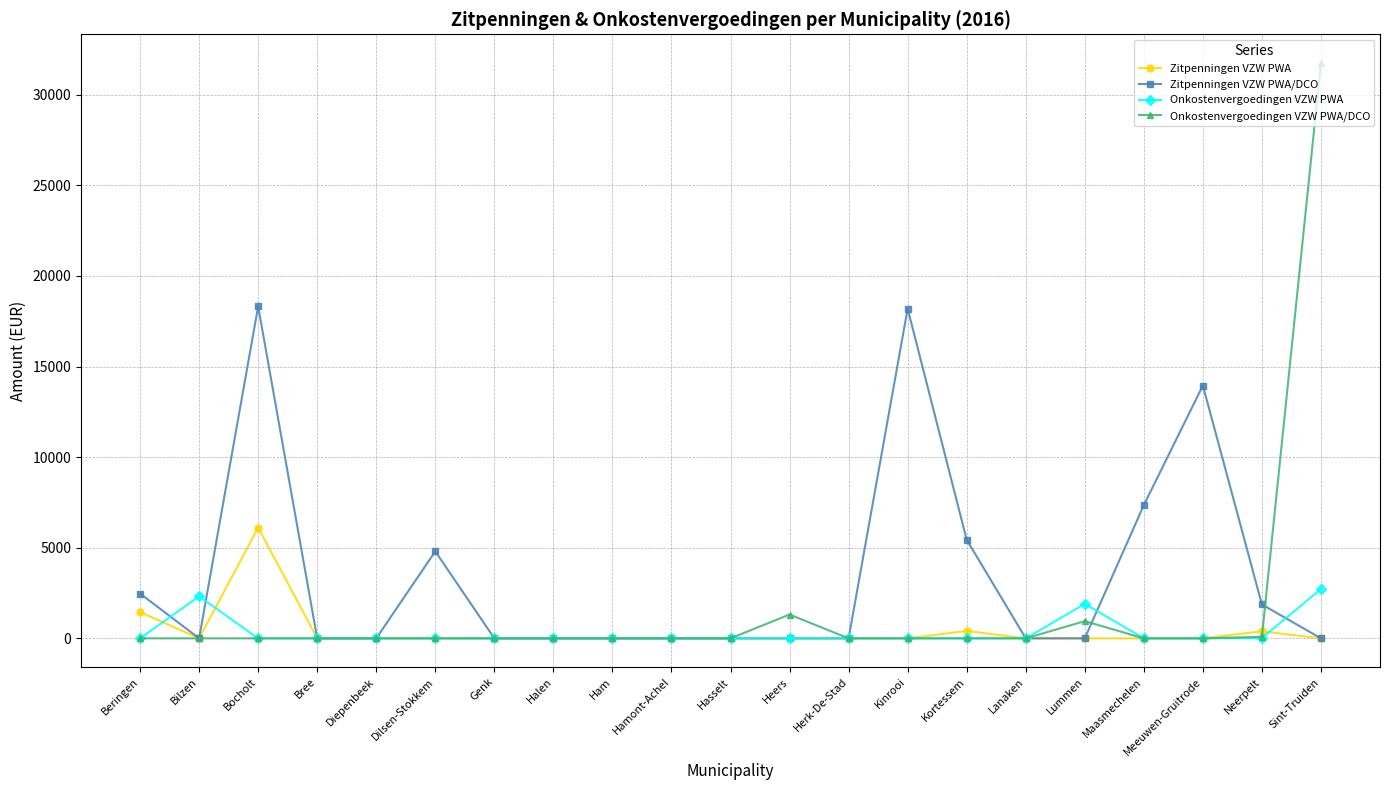

What is the sum of all Onkostenvergoedingen VZW PWA/DCO values?

34092.6